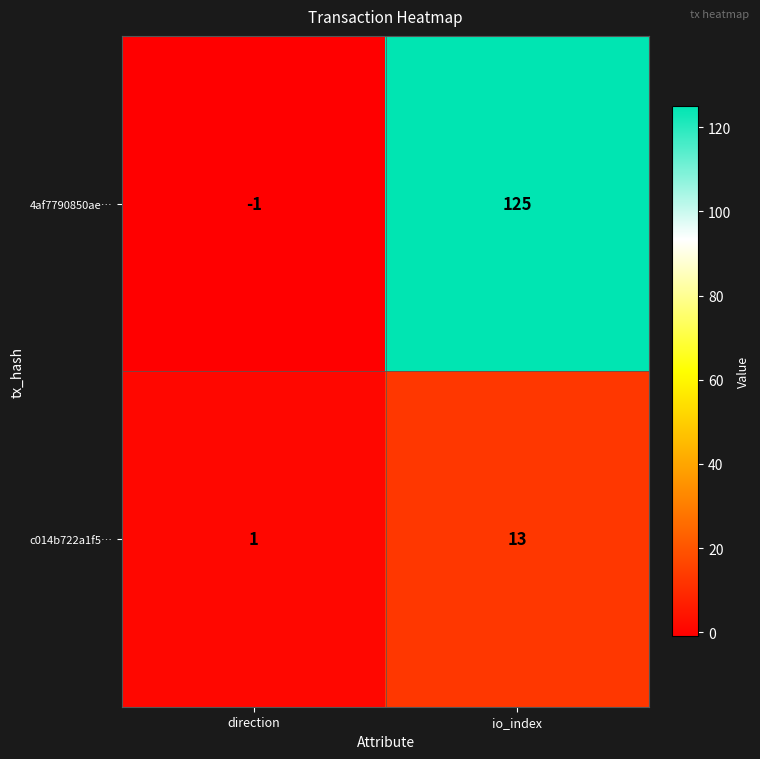

At which label does 4af7790850ae… reach its minimum?

direction